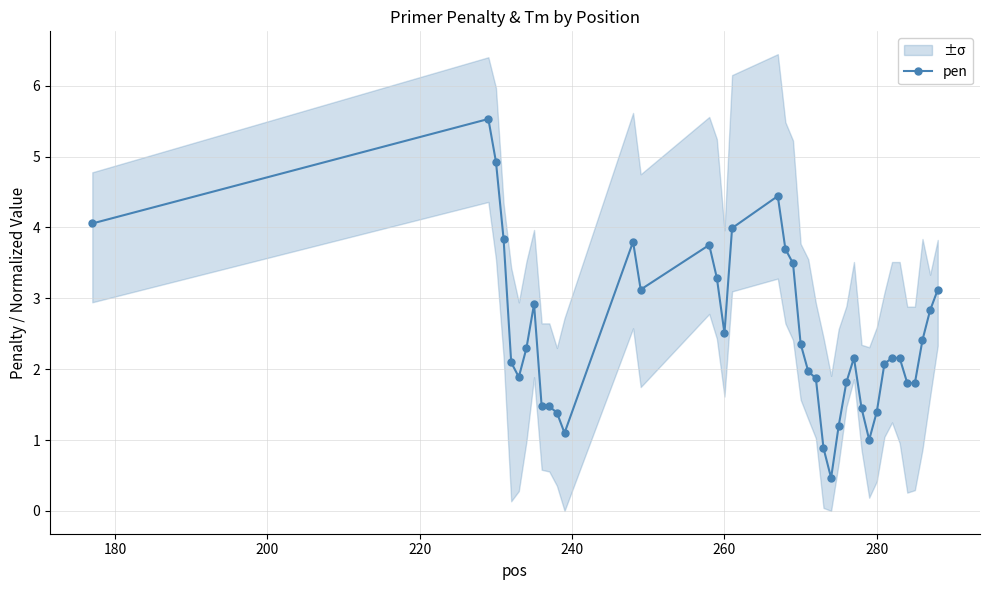

What is the minimum value for pen?

0.5